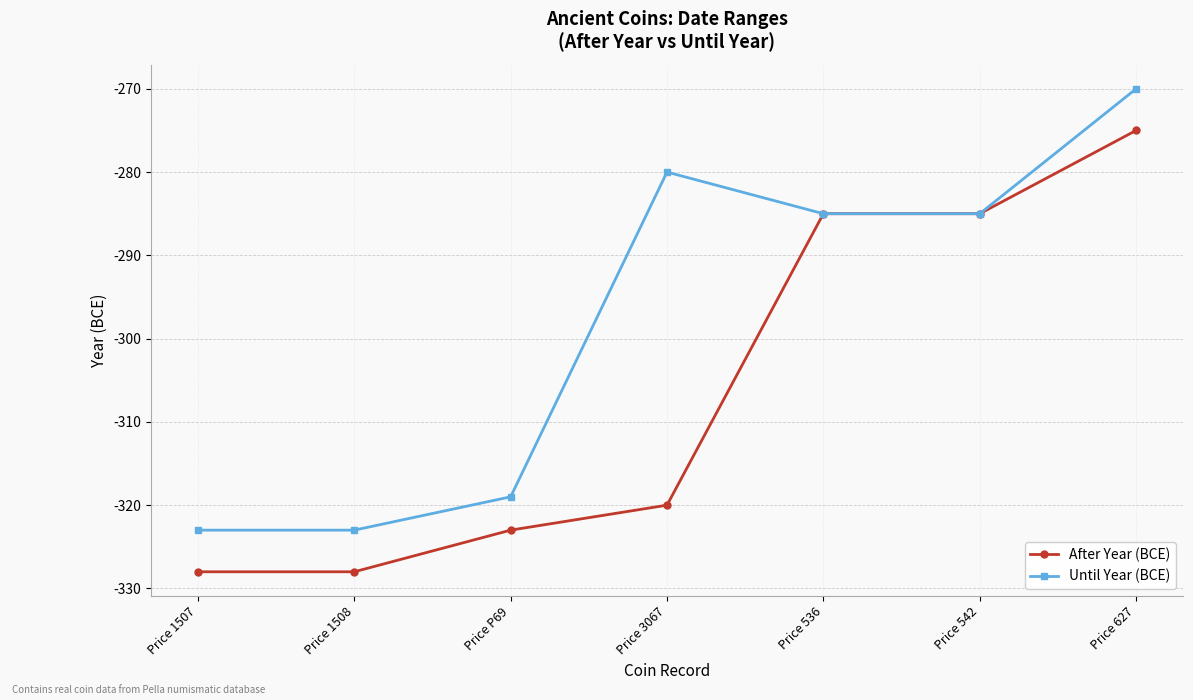

What are all the series names shown in the legend?

After Year (BCE), Until Year (BCE)